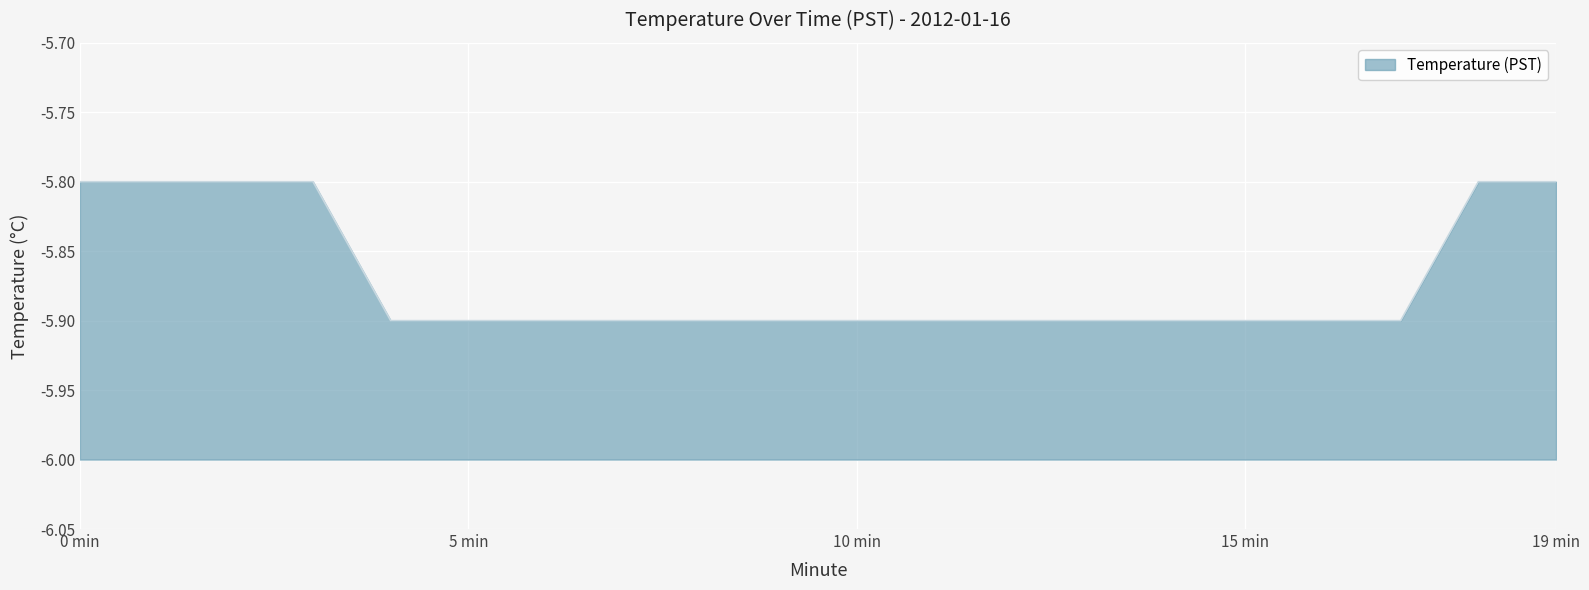

What is the smallest value displayed?

-5.9